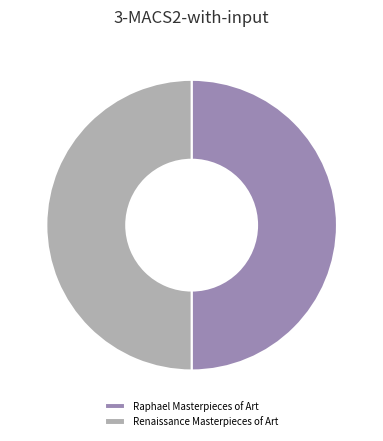

What is the ratio of the value at Raphael Masterpieces of Art to the value at Renaissance Masterpieces of Art?

1.0